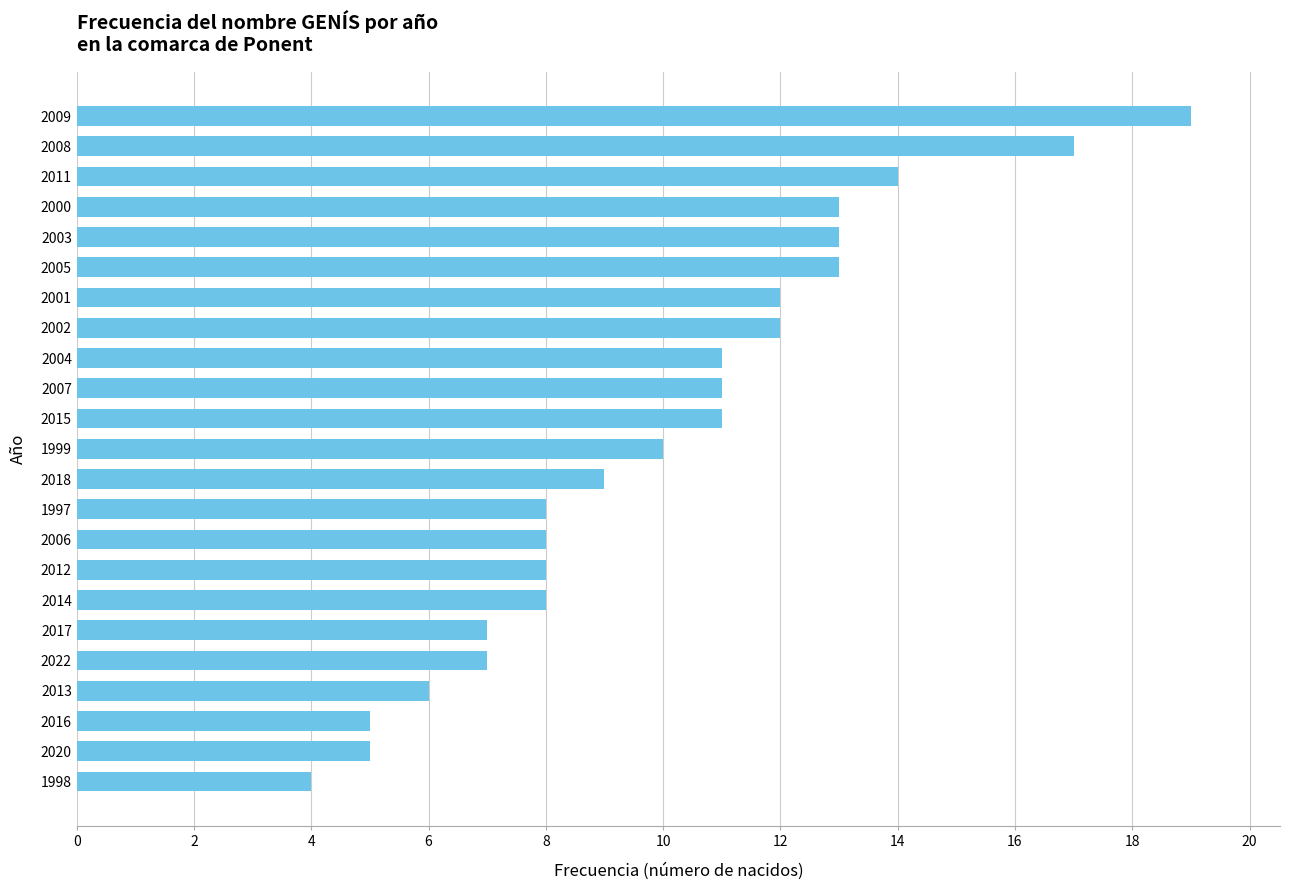

What is the difference between the maximum and minimum values?

15